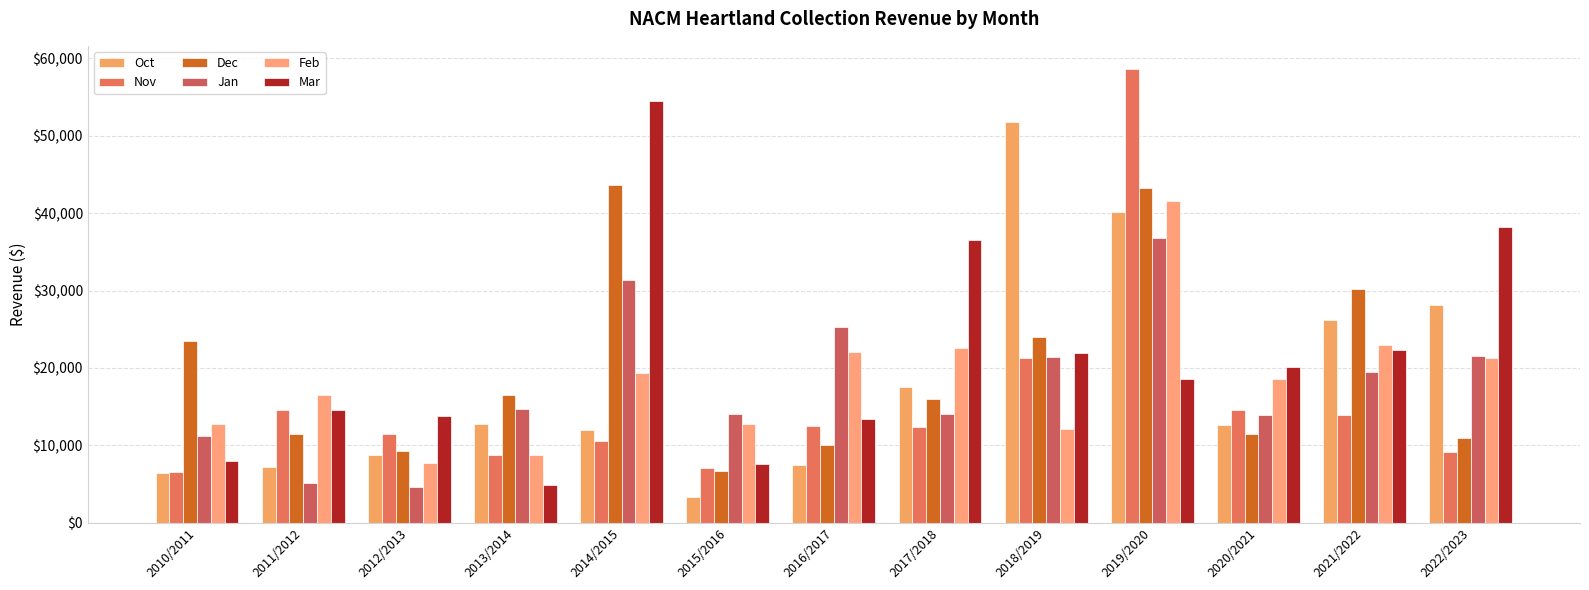

How many series are shown in this chart?

6